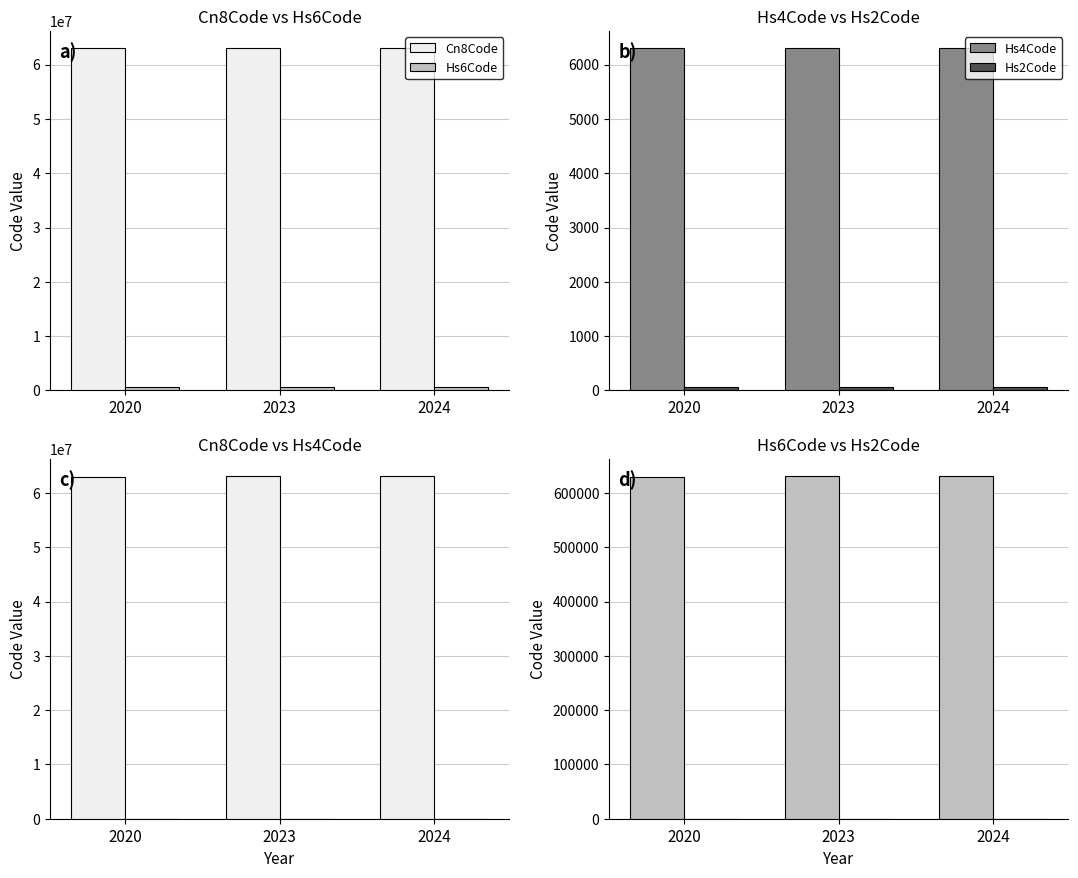

The value of Cn8Code at 2020 is 109383214. True or false?

False